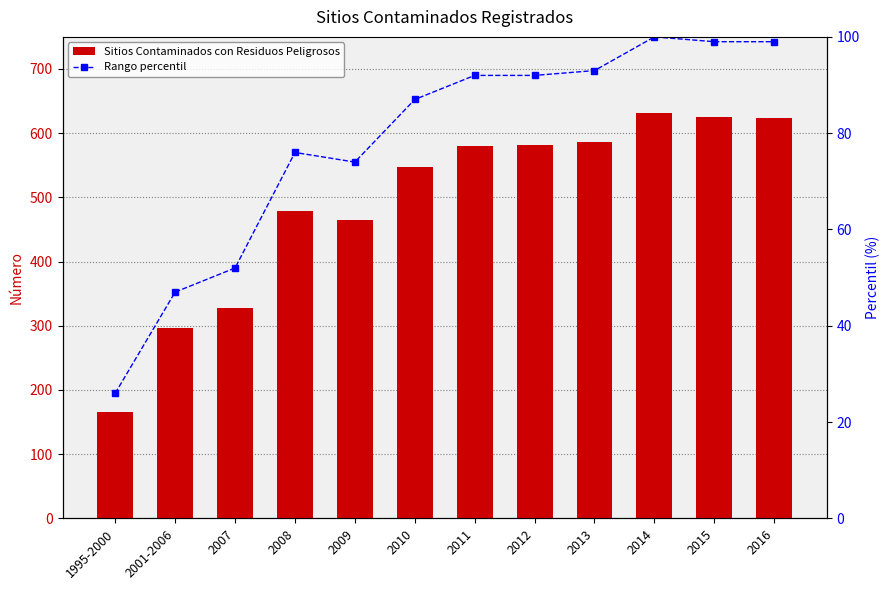

How many series are shown in this chart?

2